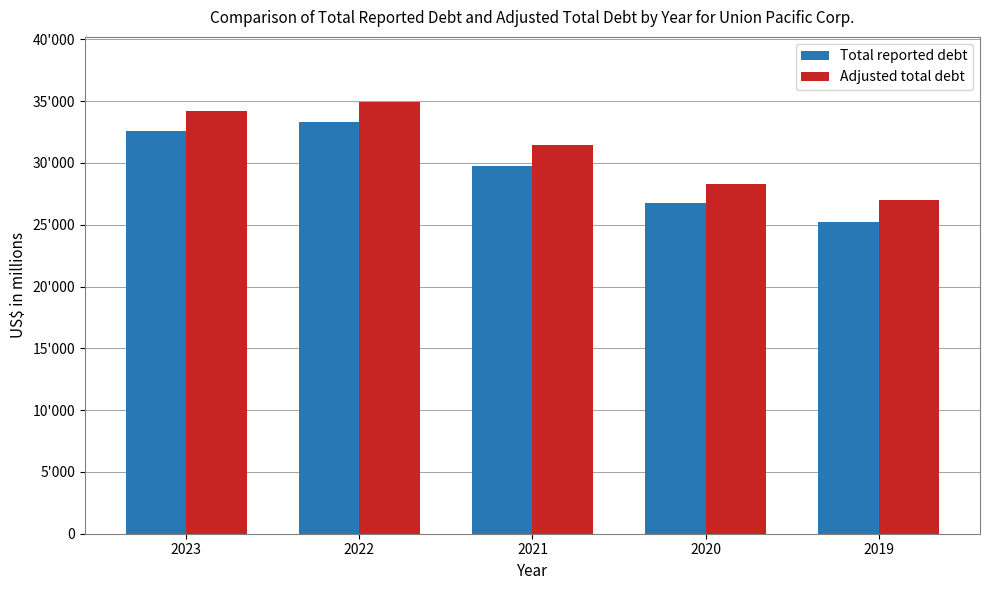

List the series in order of their overall mean, highest first.

Adjusted total debt, Total reported debt